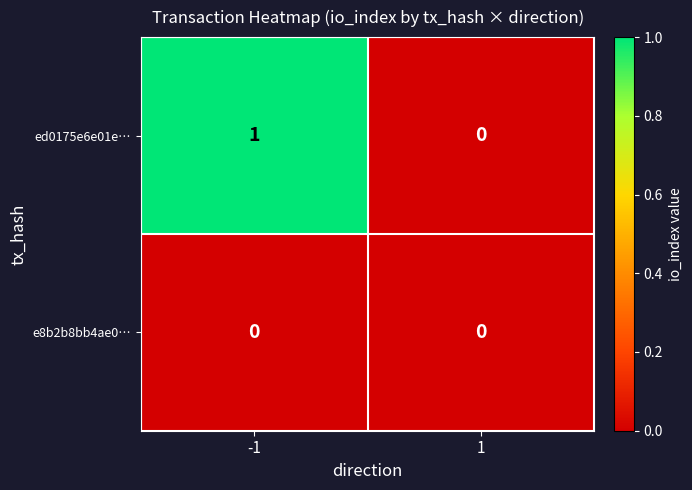

What is the maximum value shown in the chart?

1